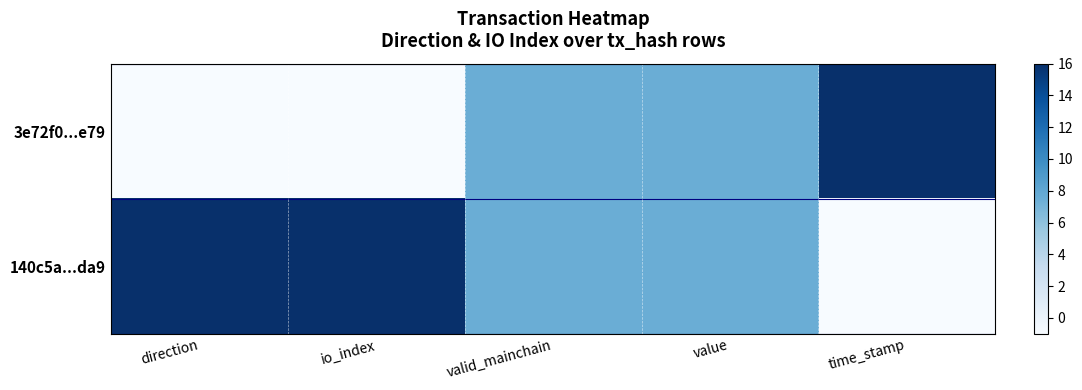

At which category is the sum across all series the highest?

direction